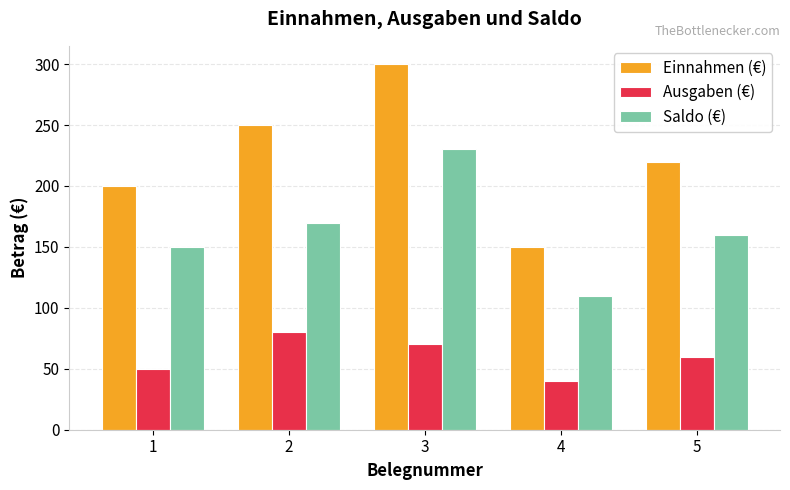

List the labels in order of Einnahmen (€) value, smallest first.

4, 1, 5, 2, 3